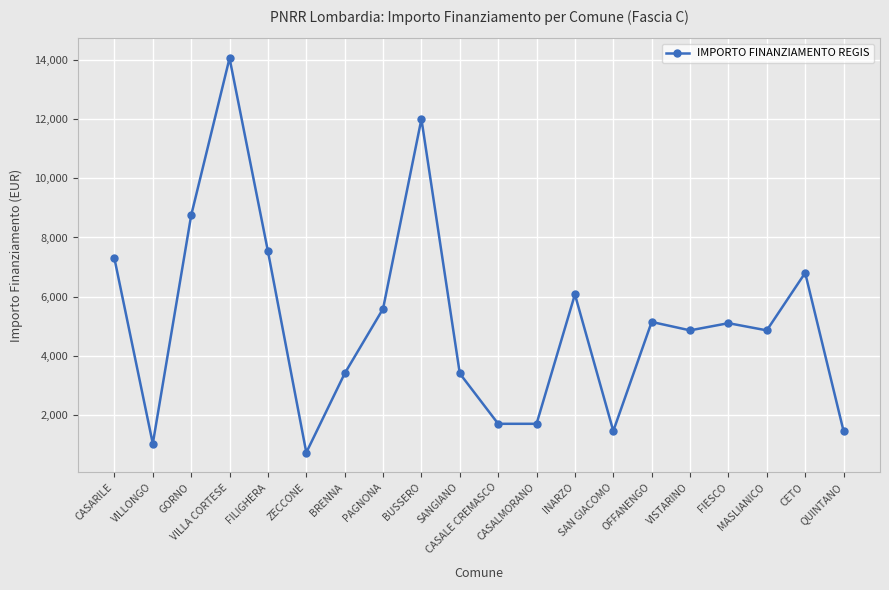

What is the value of the 15th point from the left?

5145